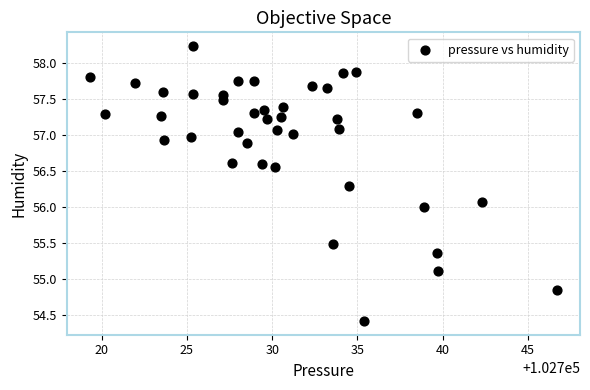

What is the range of X values (max minus min)?

27.4